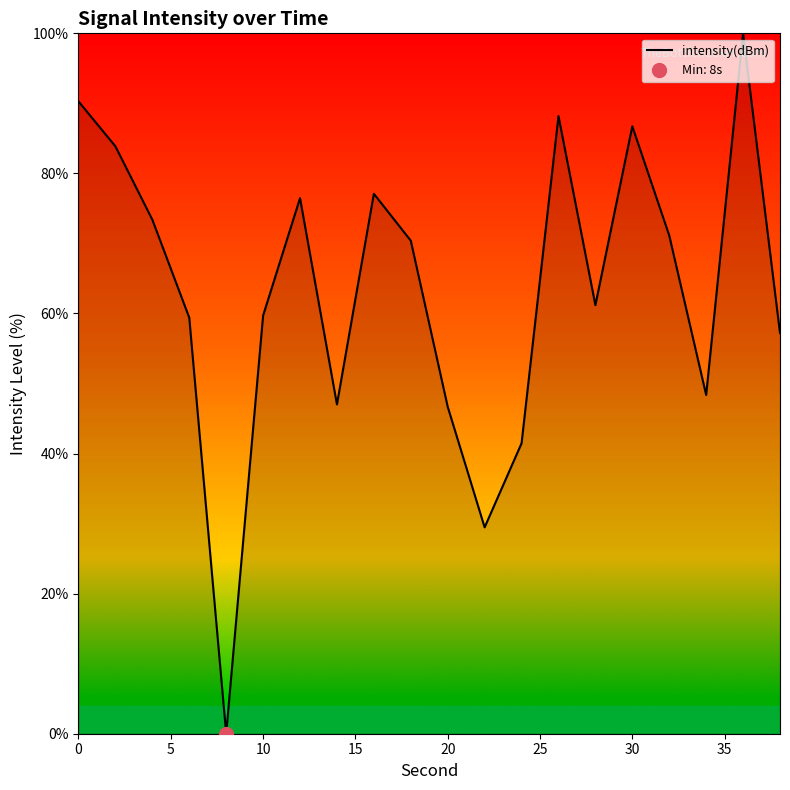

What is the highest value of the intensity(dBm) series?

100.0